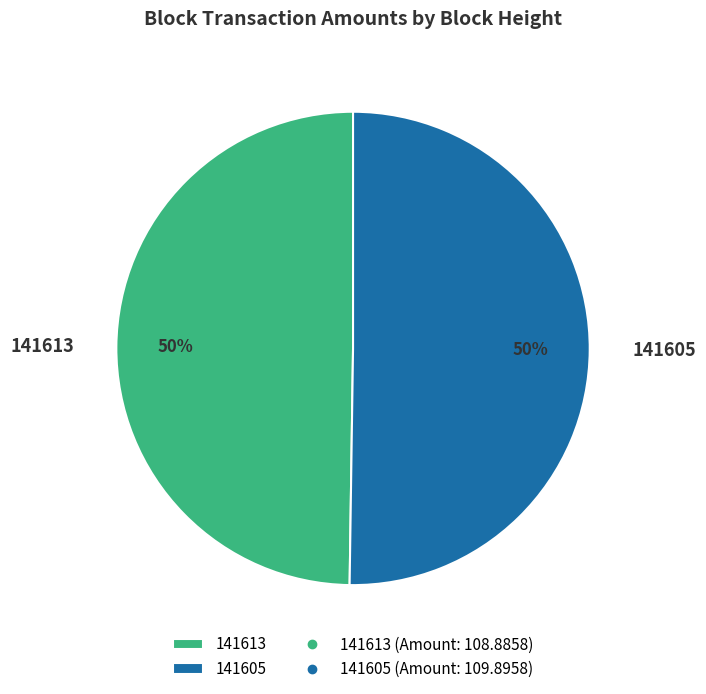

The 141613 slice represents 50% of the pie. True or false?

True